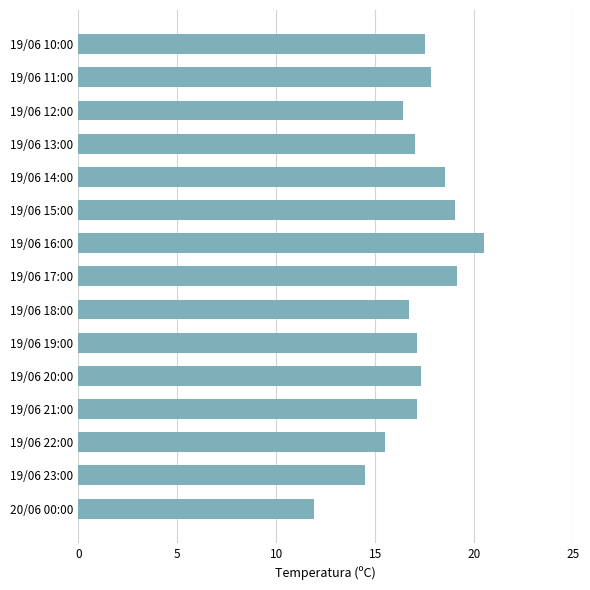

What is the sum of the values at 19/06 20:00 and 19/06 18:00?

34.0